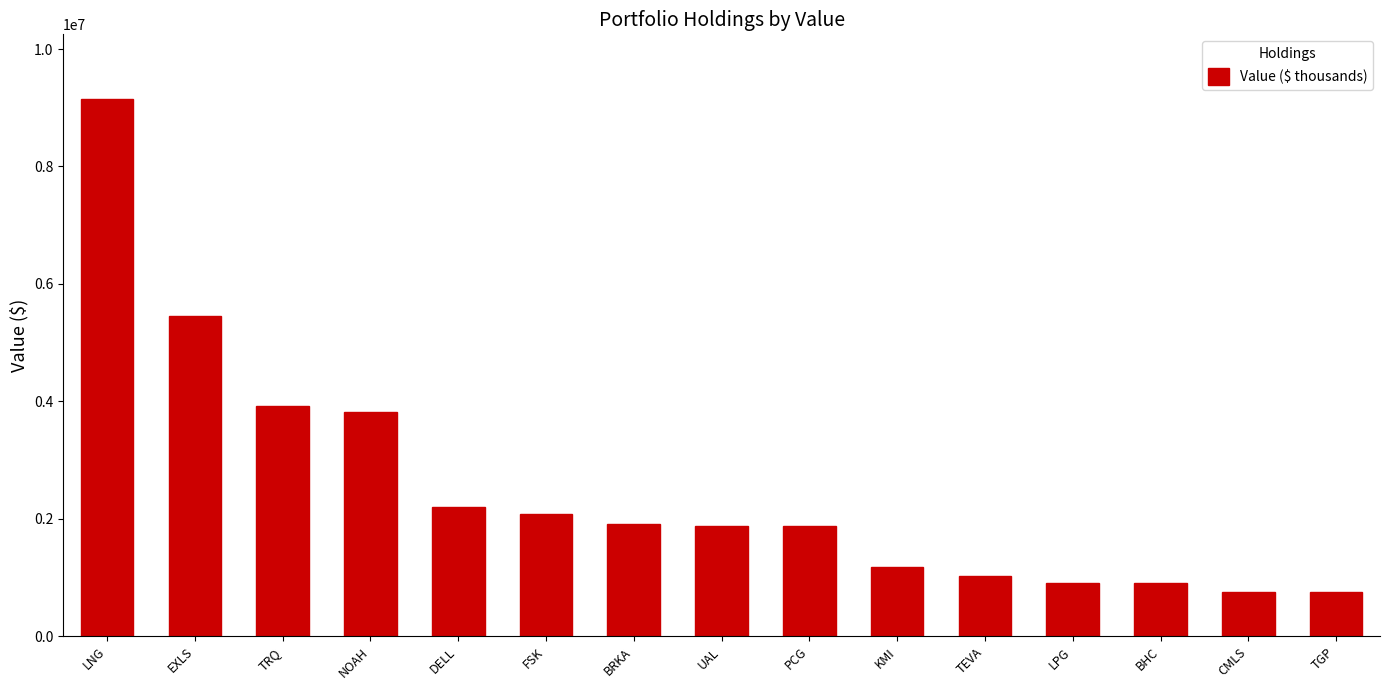

What position from the left is UAL?

8